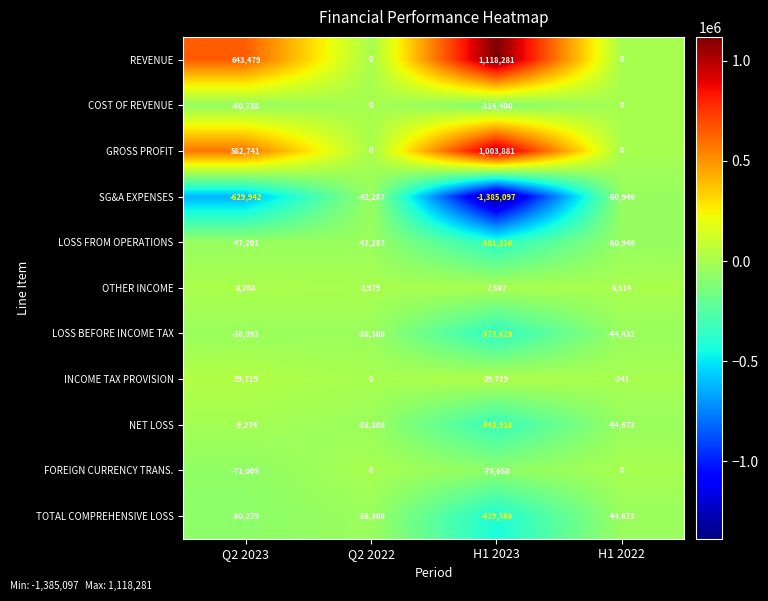

What is the smallest value displayed?

-1385097